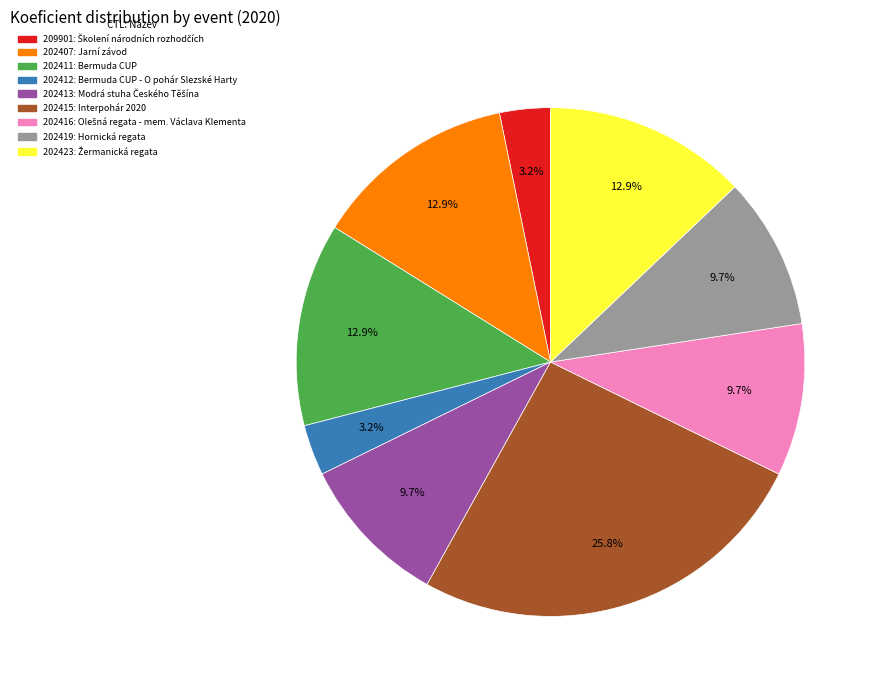

What is the ratio of the value at 209901 to the value at 202412?

1.0